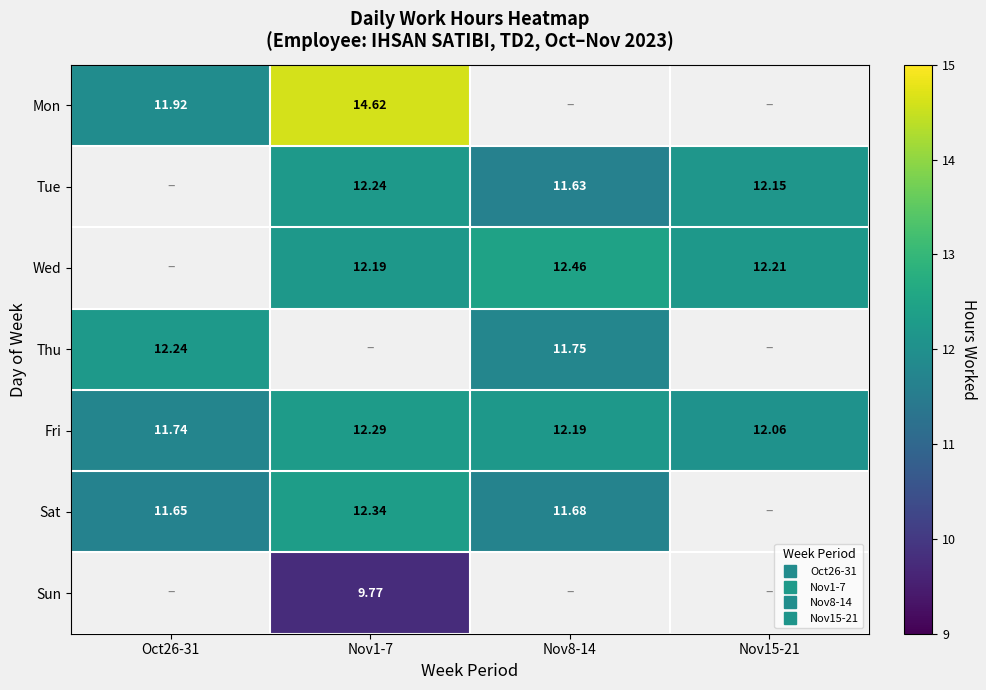

How many series are shown in this chart?

7